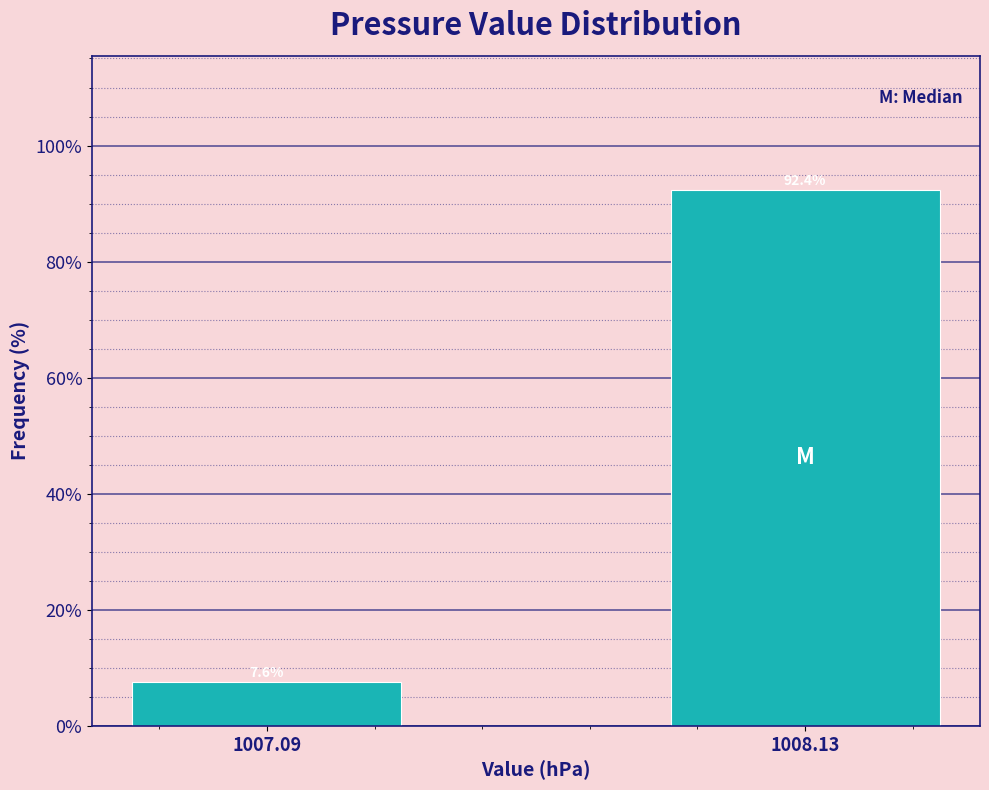

Reading left to right, what are all the values shown in this chart?

7.6	92.4